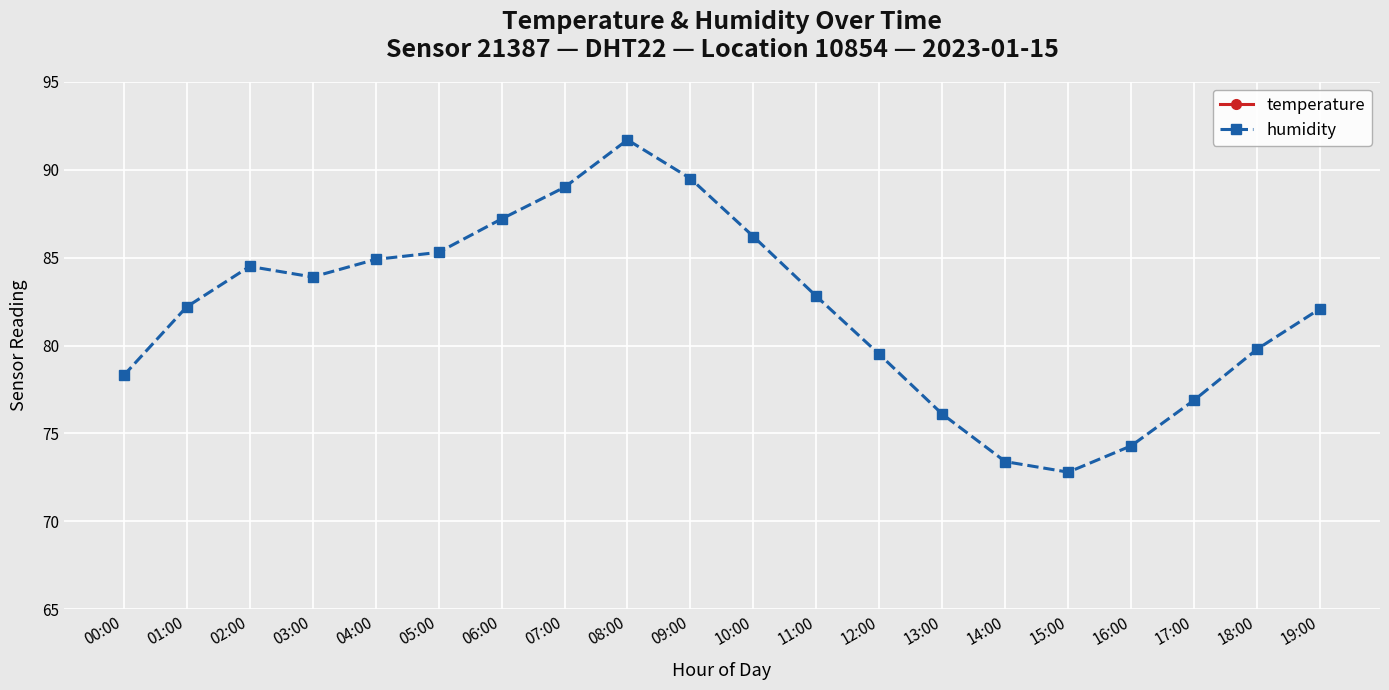

At which label is humidity closest to 82?

19:00